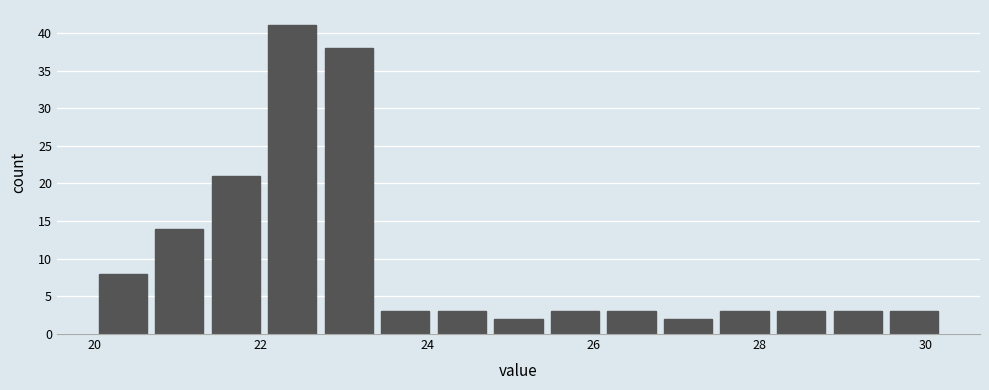

Around what value on the x-axis is the tallest bar? Give the approximate position of its centre, as read against the axis.

22.4